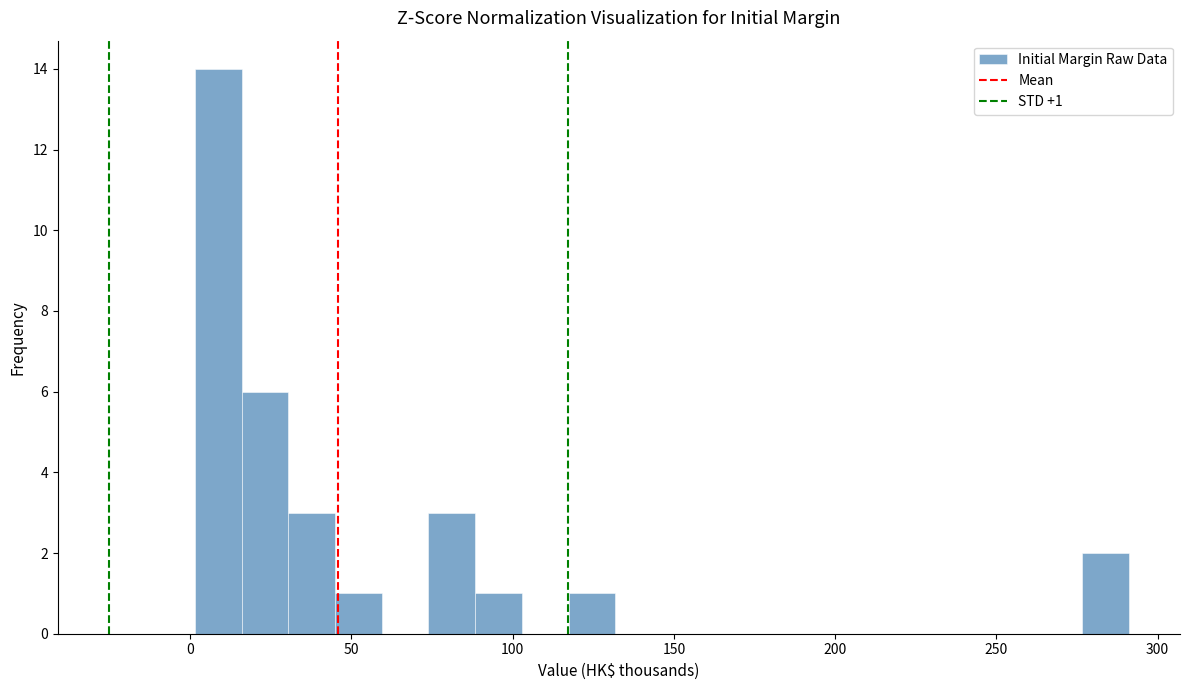

Read against the x-axis, roughly where is the centre of the tallest bar?

10